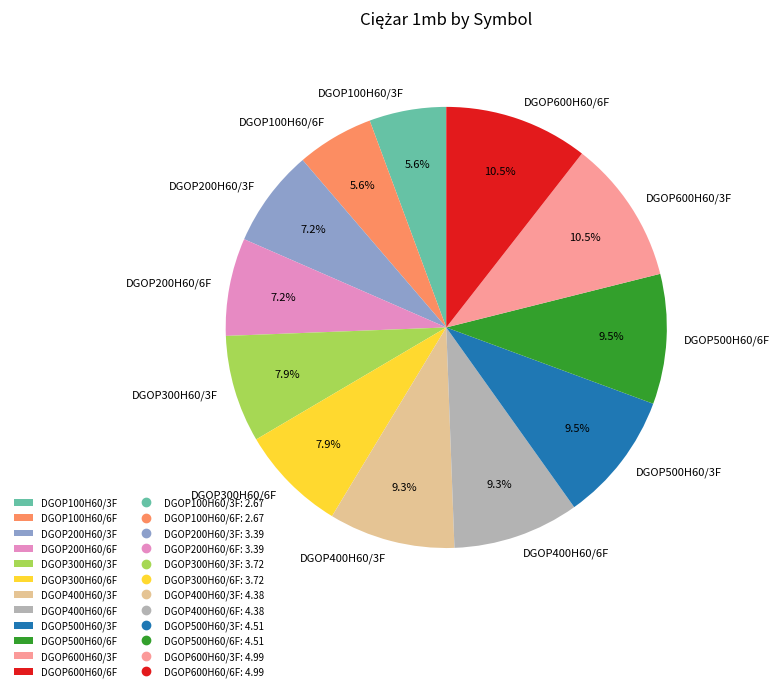

What is the total percentage of DGOP600H60/6F and DGOP300H60/6F?

18.4%